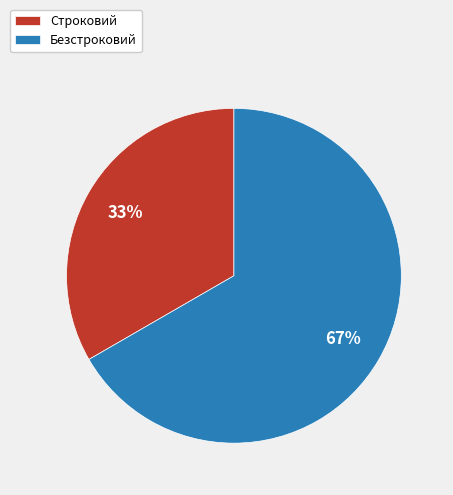

Does Строковий account for over 50% of the chart?

No